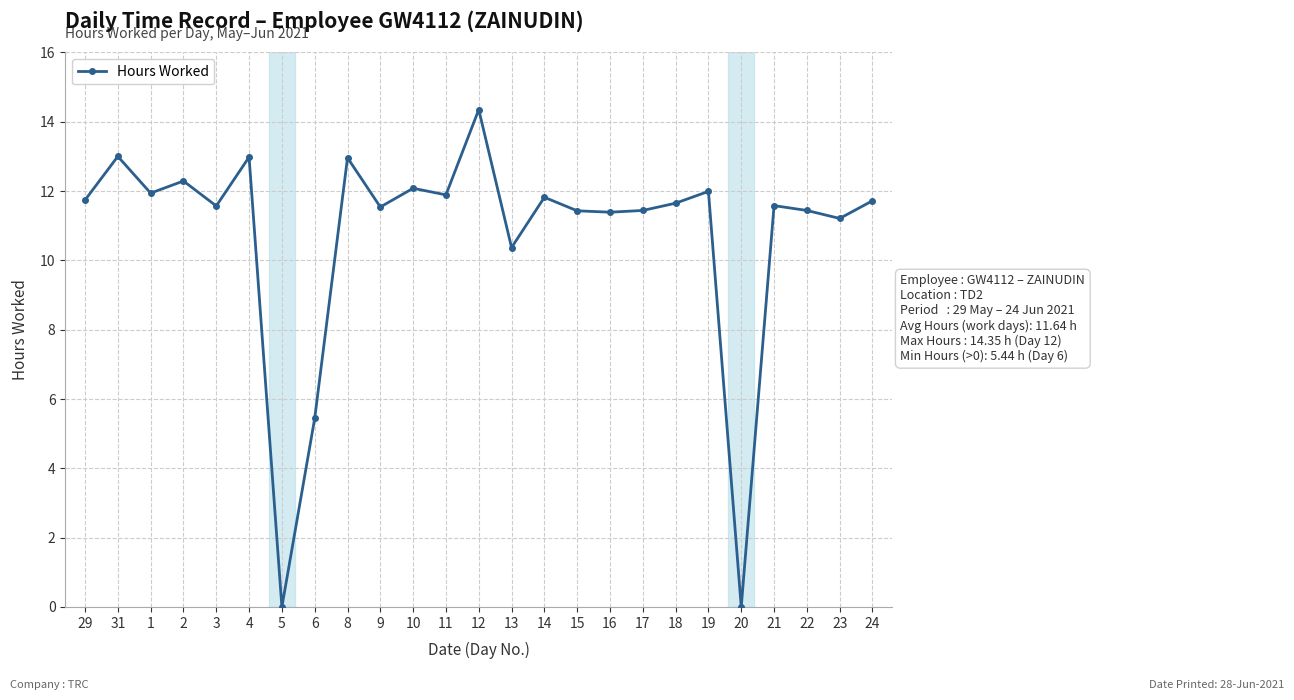

What is the ratio of the value at 23 to the value at 16?

1.0